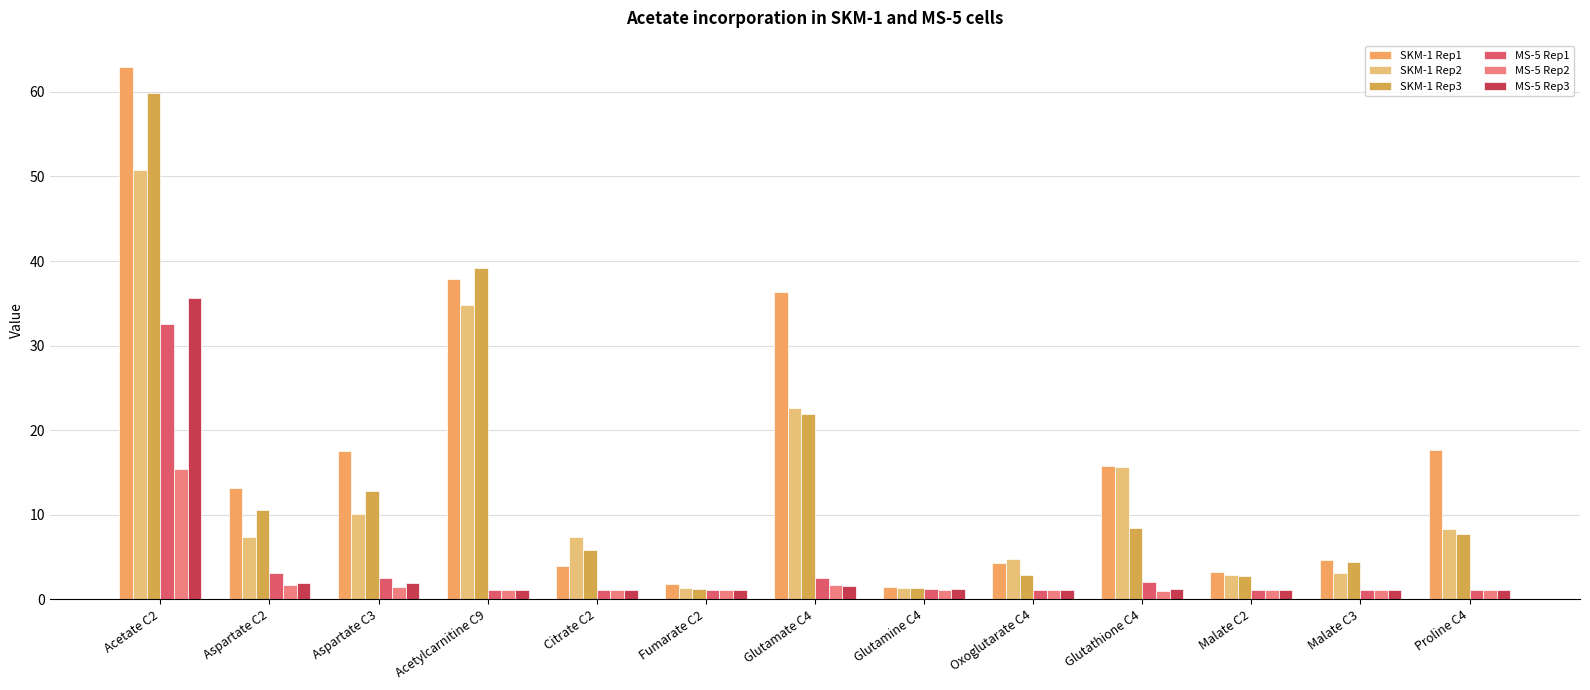

Which label corresponds to the largest value in the chart?

Acetate C2